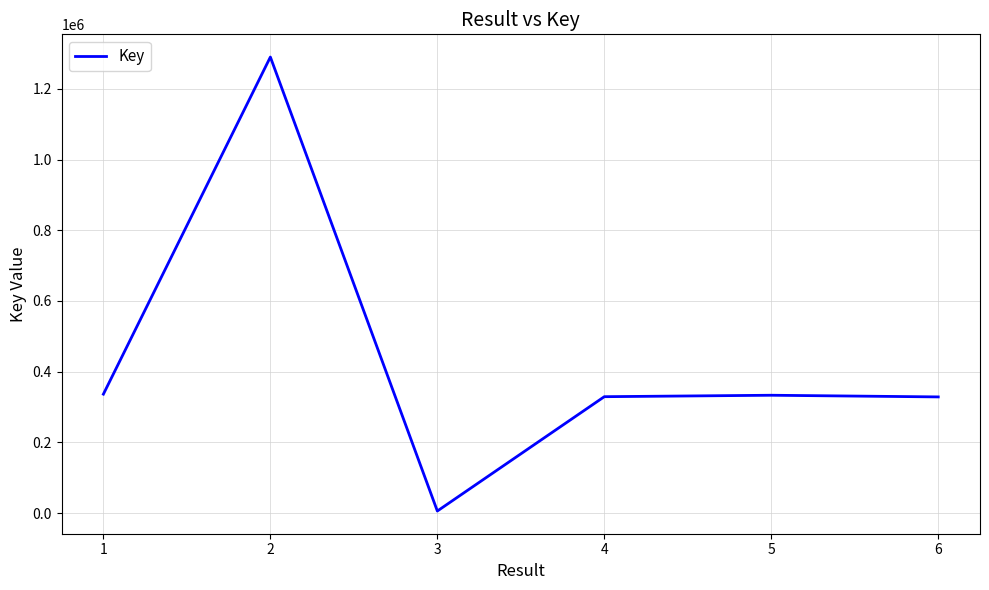

How many values are below 333413?

3